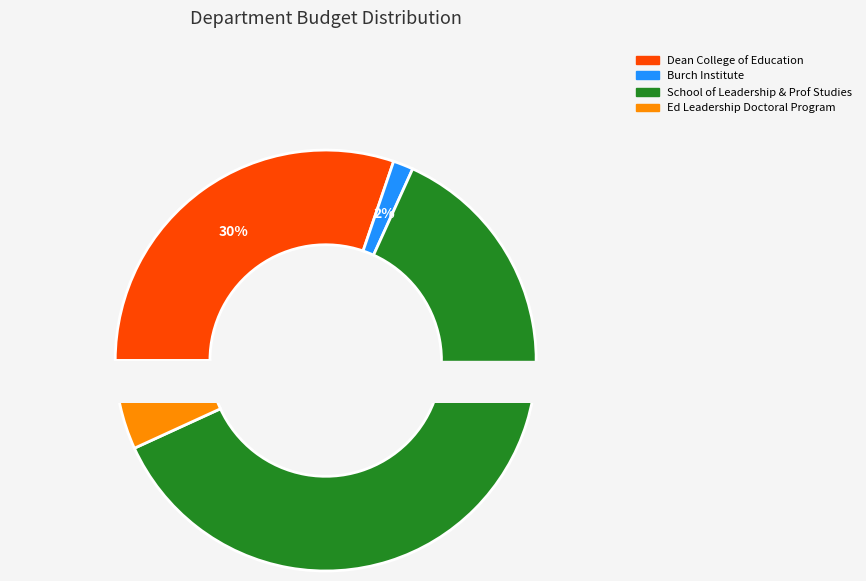

What is the smallest slice in the pie chart?

Burch Institute